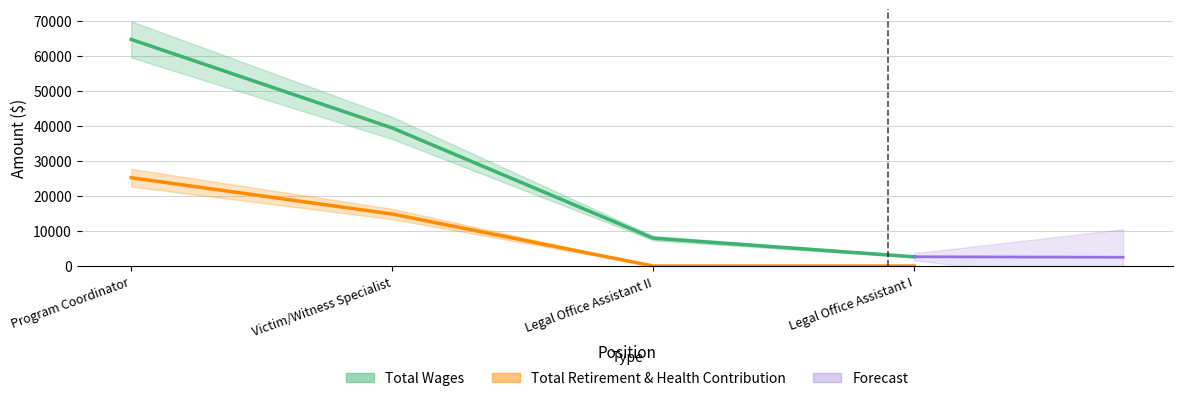

Reading left to right, what are all the values shown in this chart?

Total Wages: 64699	39419	7953	2641
Total Retirement & Health Contribution: 25213	14844	0	0